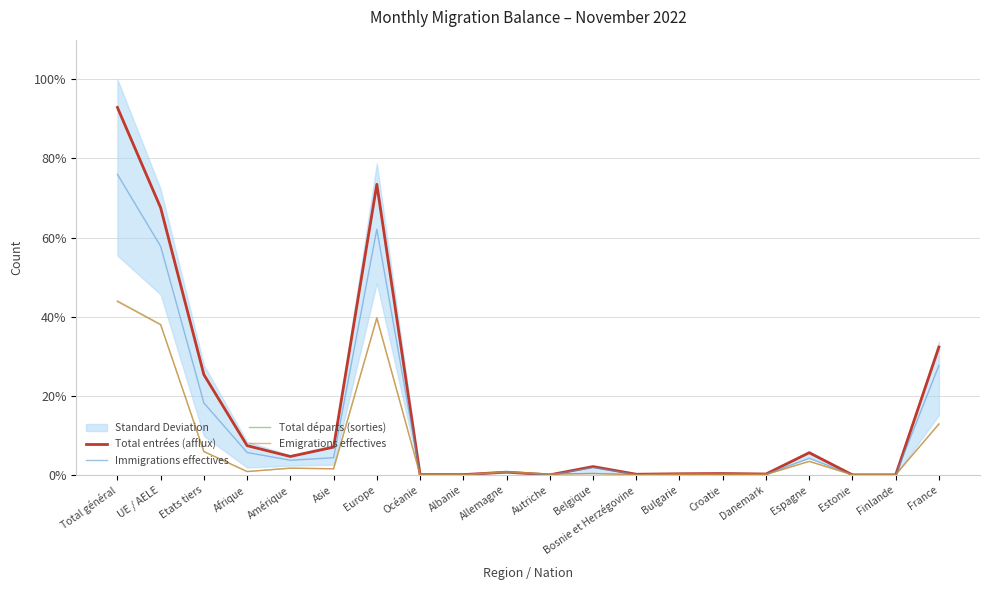

At which category does the chart reach its peak across all series?

Total général